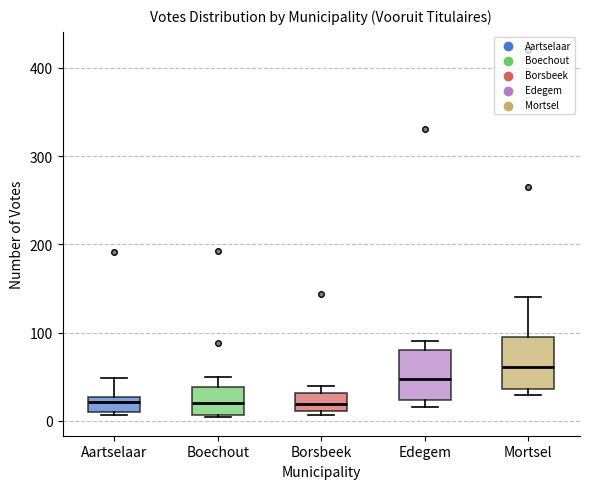

Reading left to right, transcribe this box plot: for each box, give where its median line is, the range the box spans, and where its two whiskers end, as read against the y-axis. The values are not printed on the chart, so give them approximately, as read against the axis.

Aartselaar: median 20, box 10 to 30, whiskers 10 to 50
Boechout: median 20, box 10 to 40, whiskers 0 to 50
Borsbeek: median 20, box 10 to 30, whiskers 10 (just below the box's lower edge) to 40
Edegem: median 50, box 20 to 80, whiskers 20 (just below the box's lower edge) to 90
Mortsel: median 60, box 40 to 100, whiskers 30 to 140